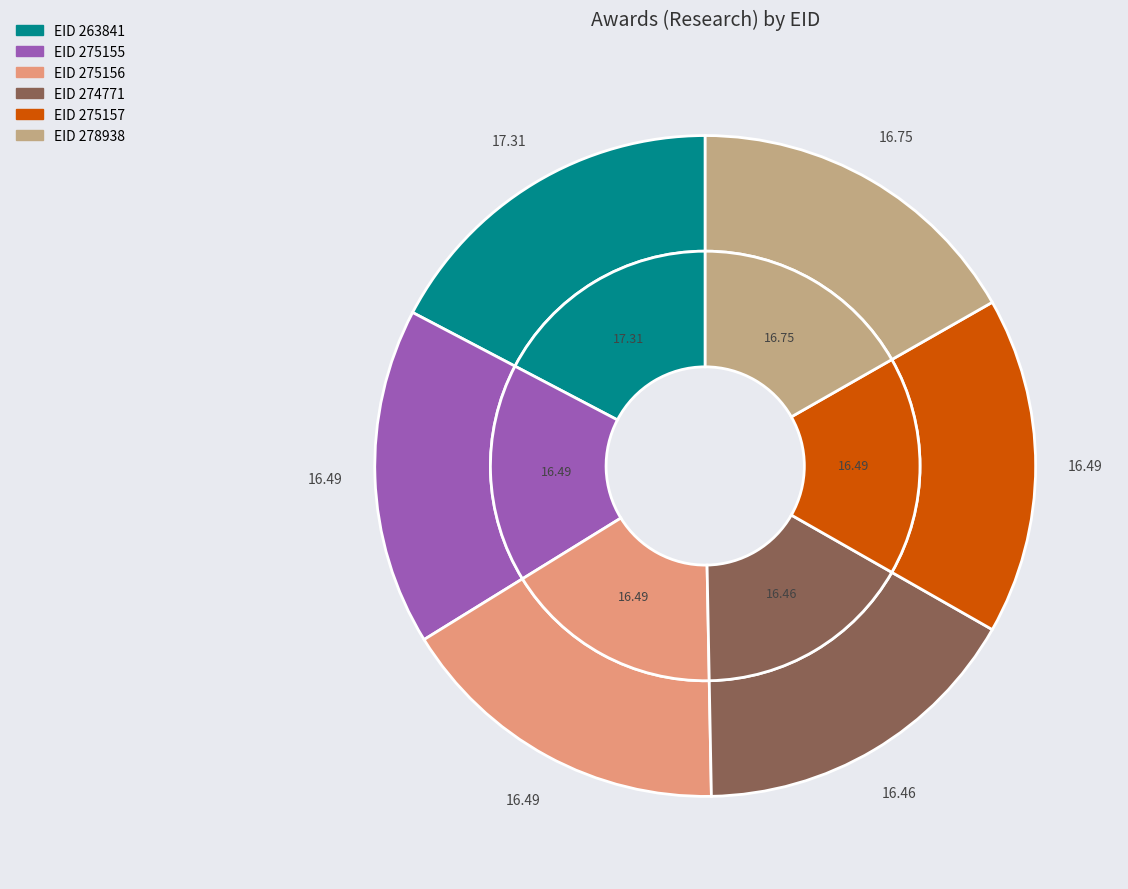

How many slices are in this pie chart?

6